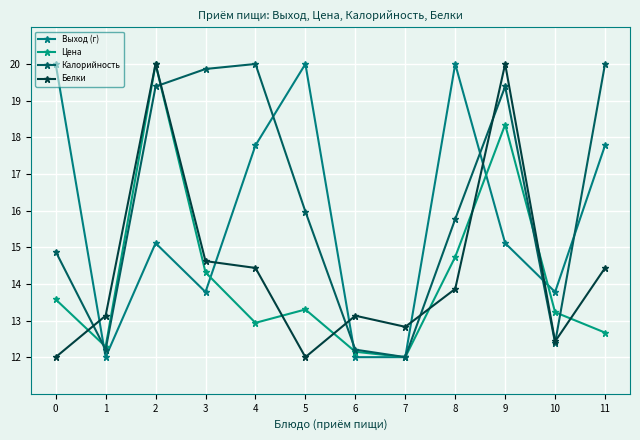

Which series ends up on top after the final intersection of Калорийность and Выход (г)?

Калорийность